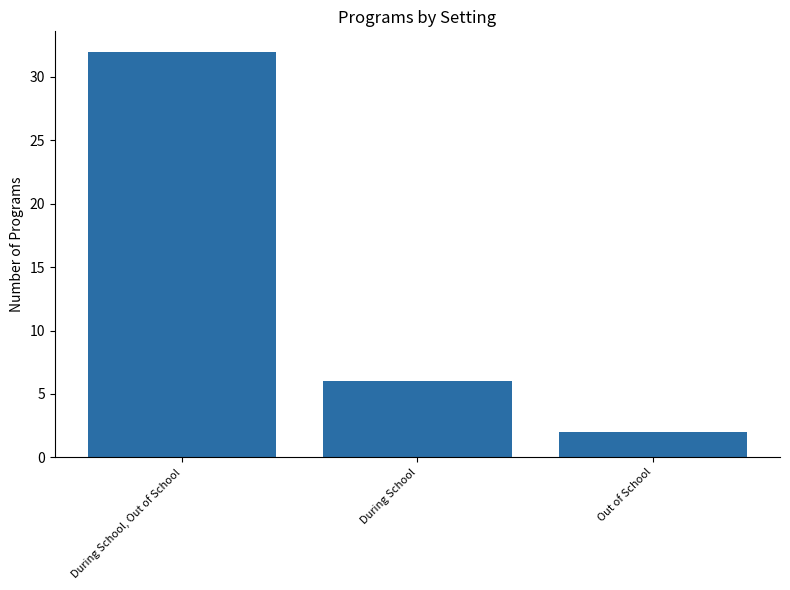

The value at During School is 6. True or false?

True